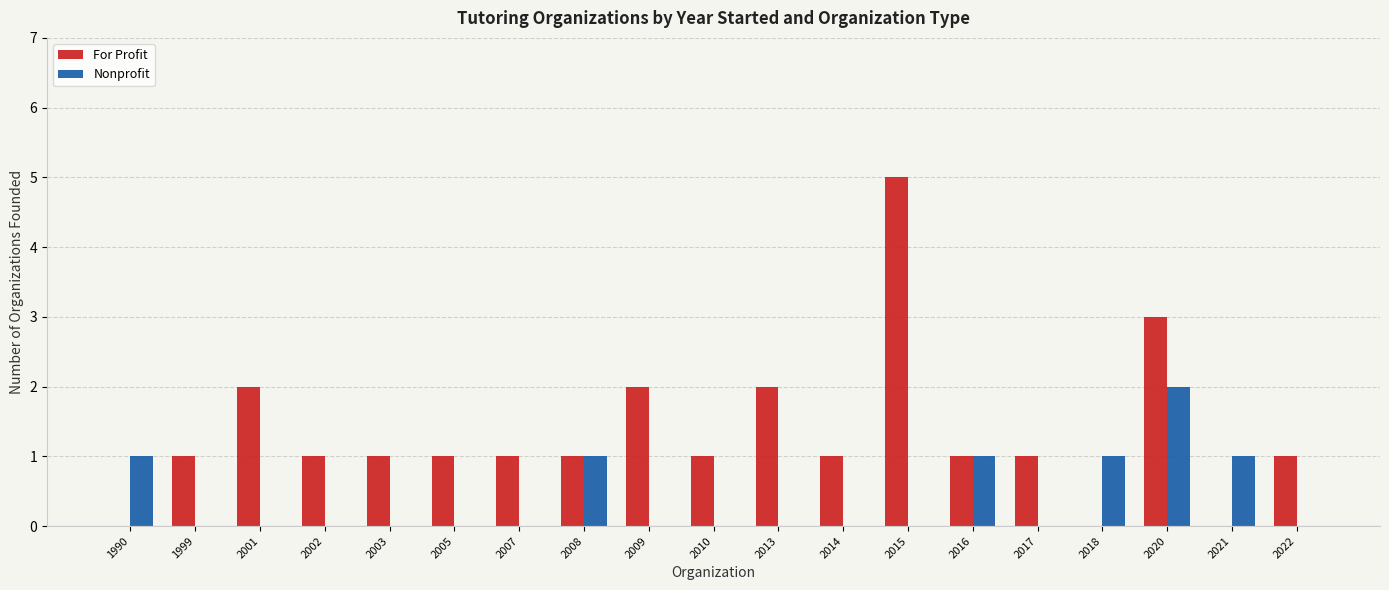

Which series has the largest total across all categories?

For Profit